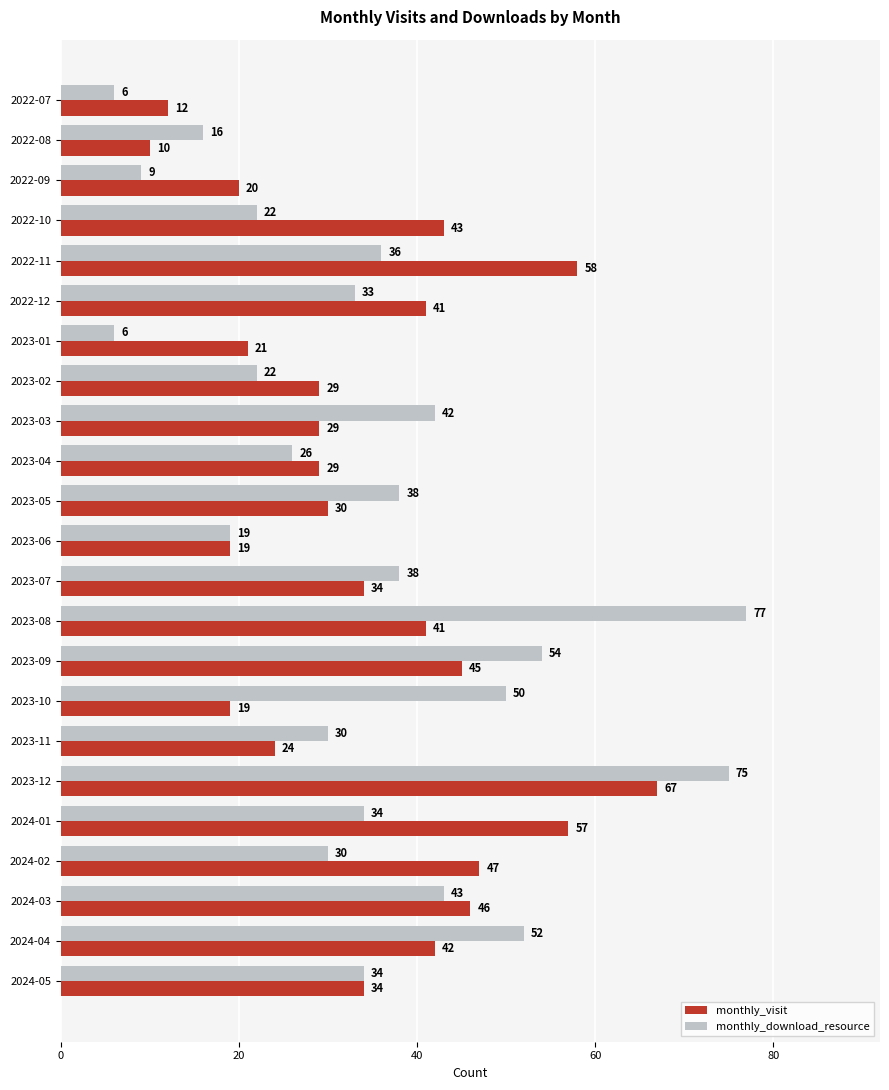

What is the average value of the monthly_download_resource series?

34